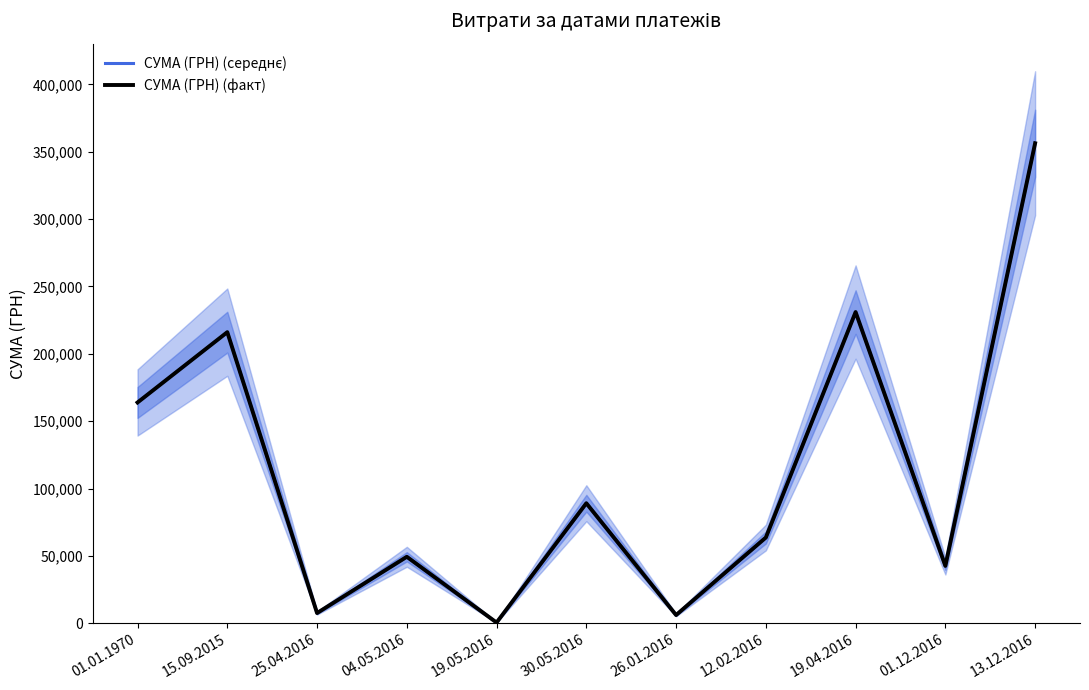

What is the highest value of the СУМА (ГРН) (факт) series?

356303.5